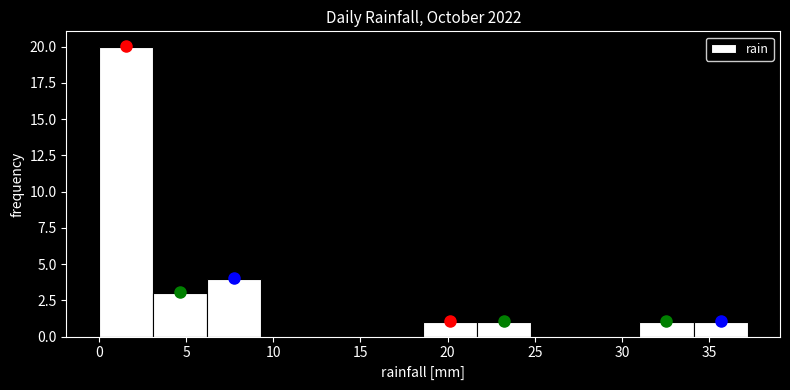

Reading left to right, transcribe this chart: for each bar, give the range it covers on the x-axis and its height. Neither the bar edges nor the heights are printed on the chart, so give them approximately, as read against the axes.

0.0 to 3.1: 20
3.1 to 6.2: 3
6.2 to 9.3: 4
9.3 to 12.4: 0
12.4 to 15.5: 0
15.5 to 18.6: 0
18.6 to 21.7: 1
21.7 to 24.8: 1
24.8 to 27.9: 0
27.9 to 31.0: 0
31.0 to 34.1: 1
34.1 to 37.2: 1